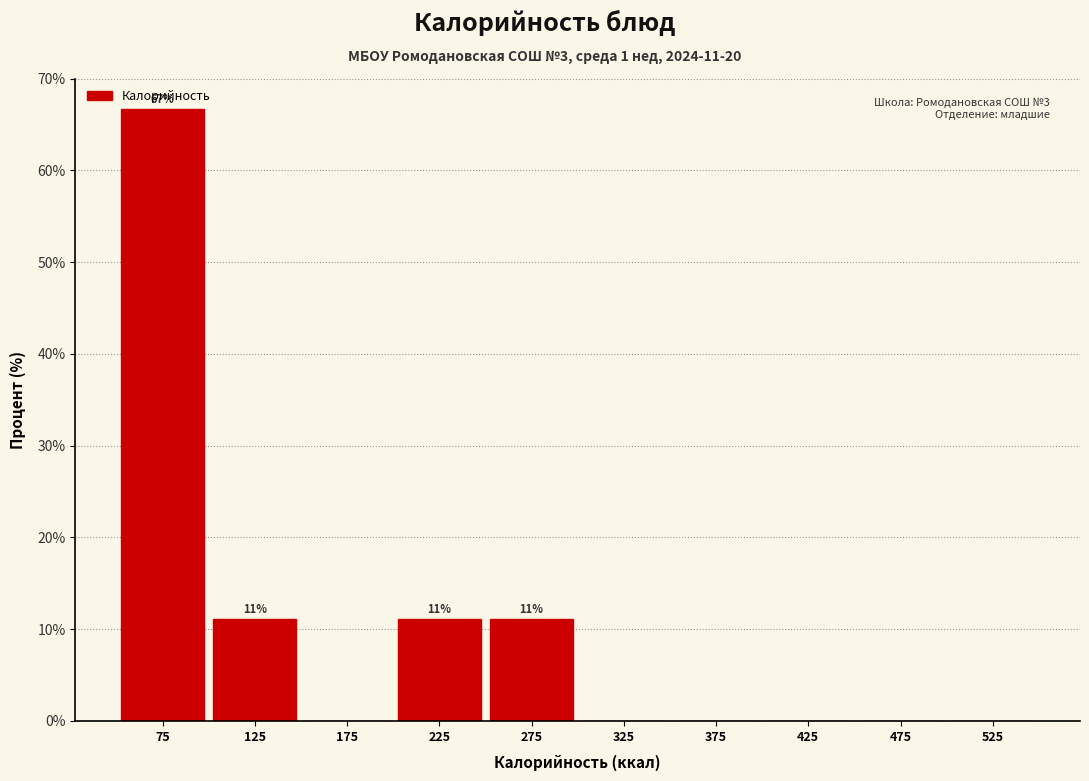

Over which range of the x-axis is the bar tallest?

50 to 100